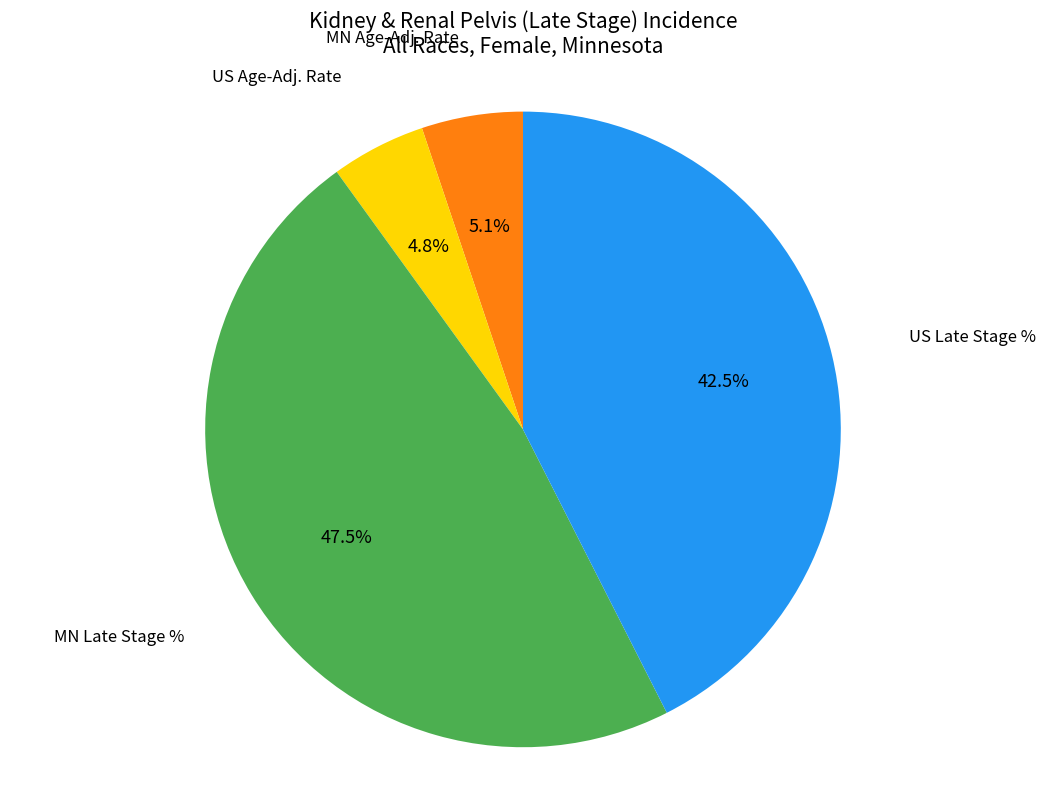

Is there a majority slice in this chart?

No